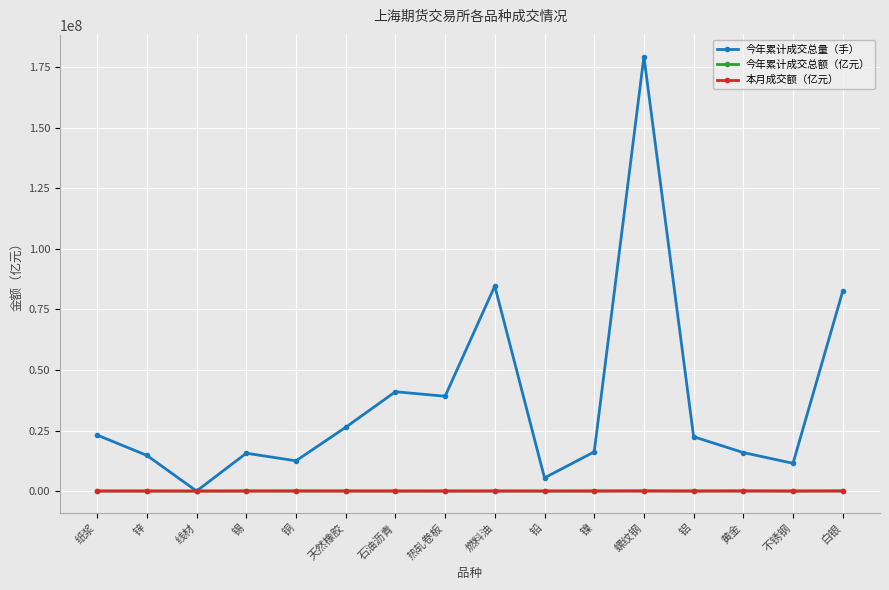

What is the total value across all series at 螺纹钢?

179456986.8